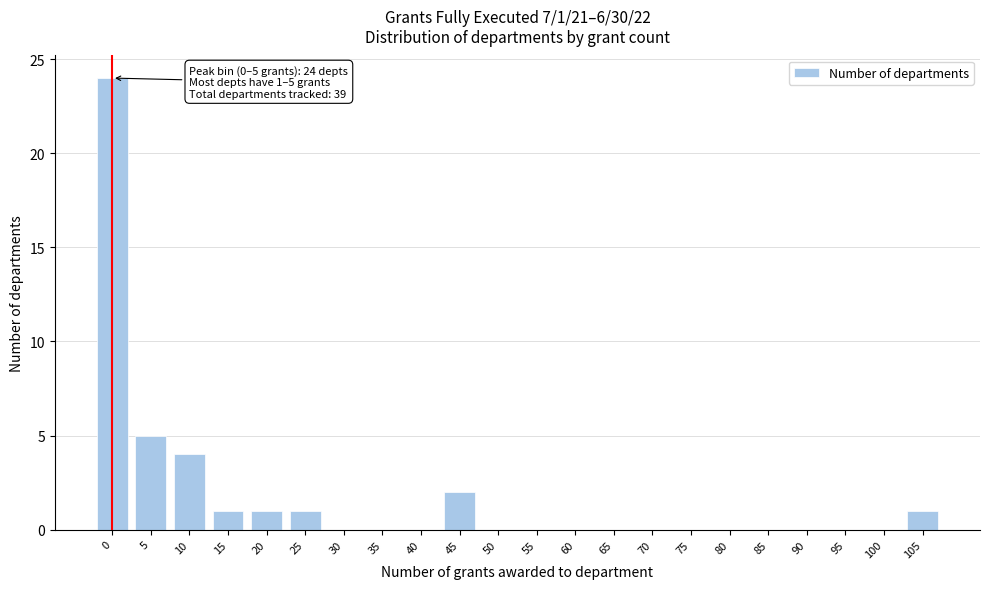

Reading right to left, extract all data points from this chart.

105=1	100=0	95=0	90=0	85=0	80=0	75=0	70=0	65=0	60=0	55=0	50=0	45=2	40=0	35=0	30=0	25=1	20=1	15=1	10=4	5=5	0=24